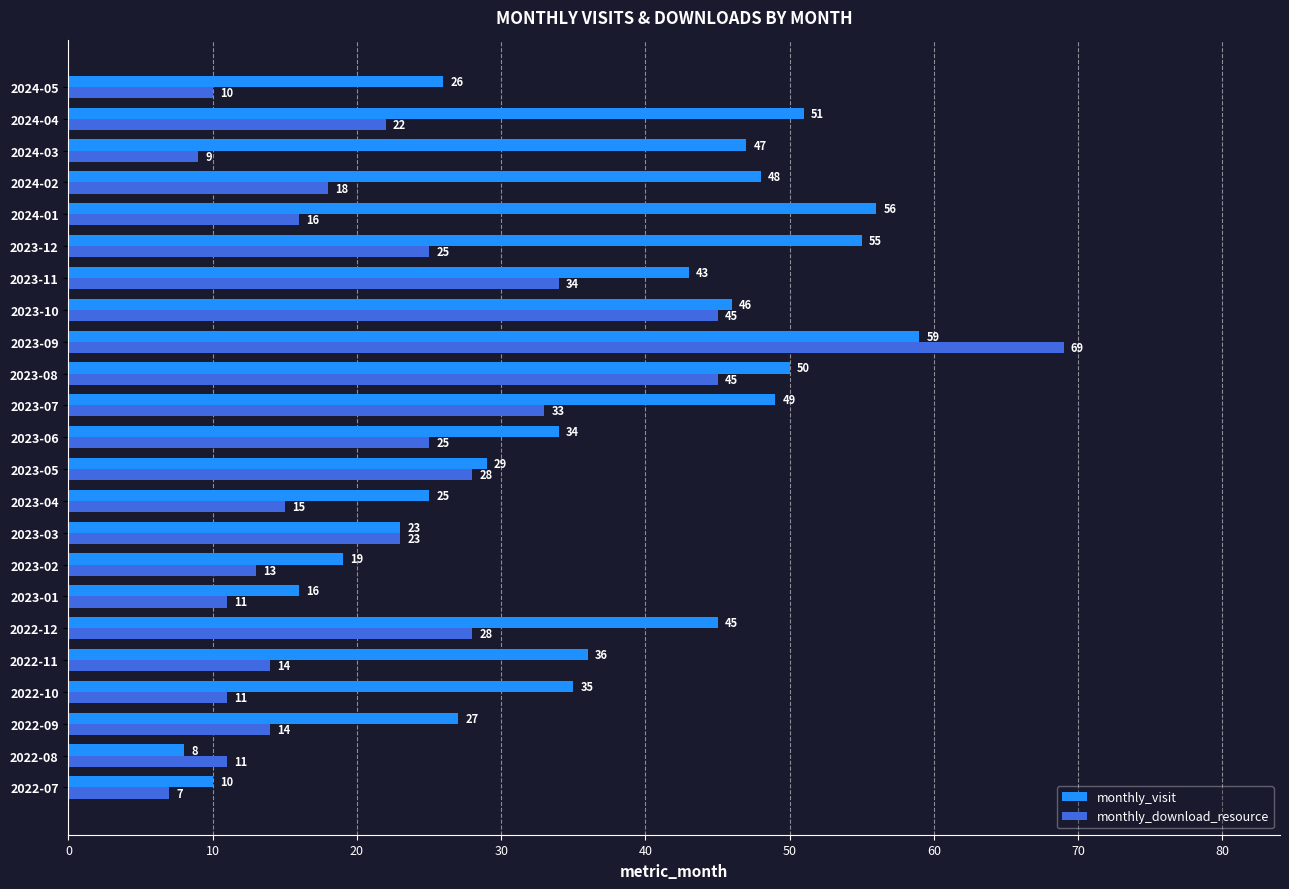

The value of monthly_download_resource at 2023-06 is 33. True or false?

False